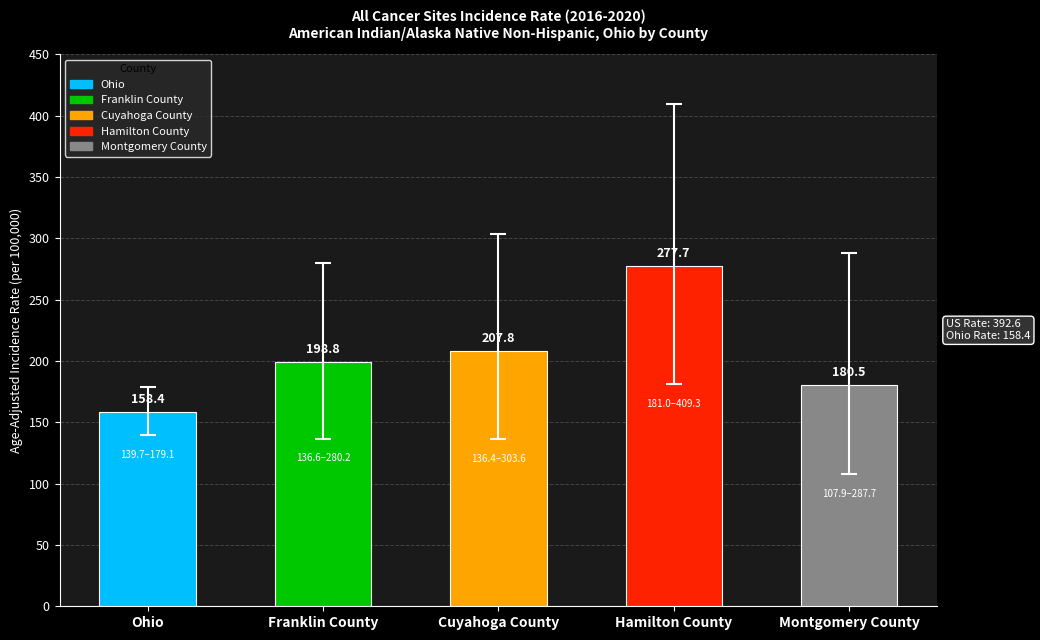

What position from the left is Ohio?

1